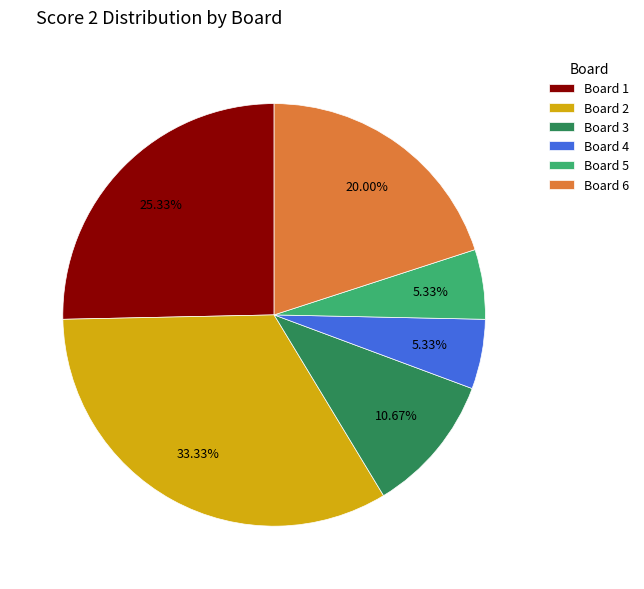

Is there any slice that represents more than half of the pie?

No